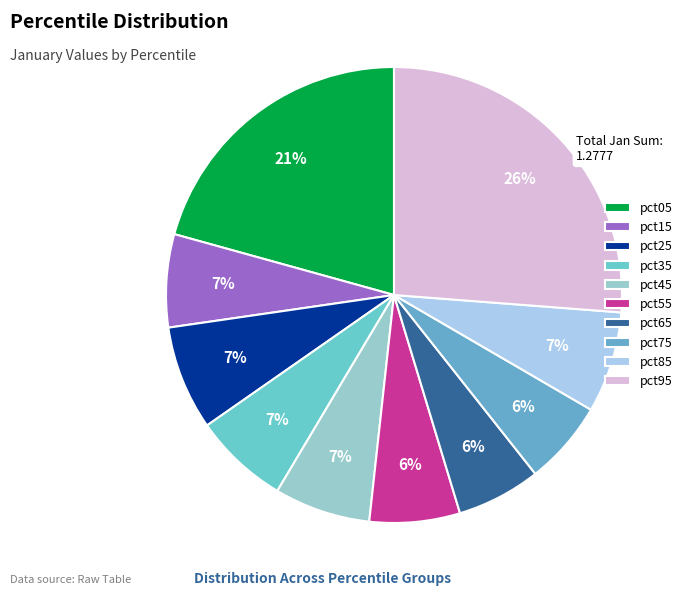

To the nearest percent, what percentage of the pie is pct65?

6%